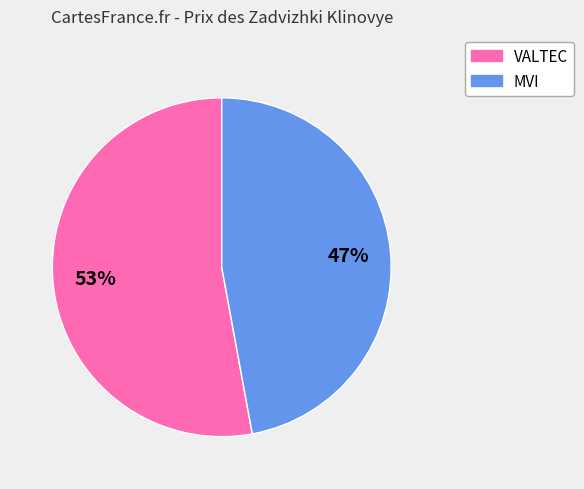

Is there any slice that represents more than half of the pie?

Yes